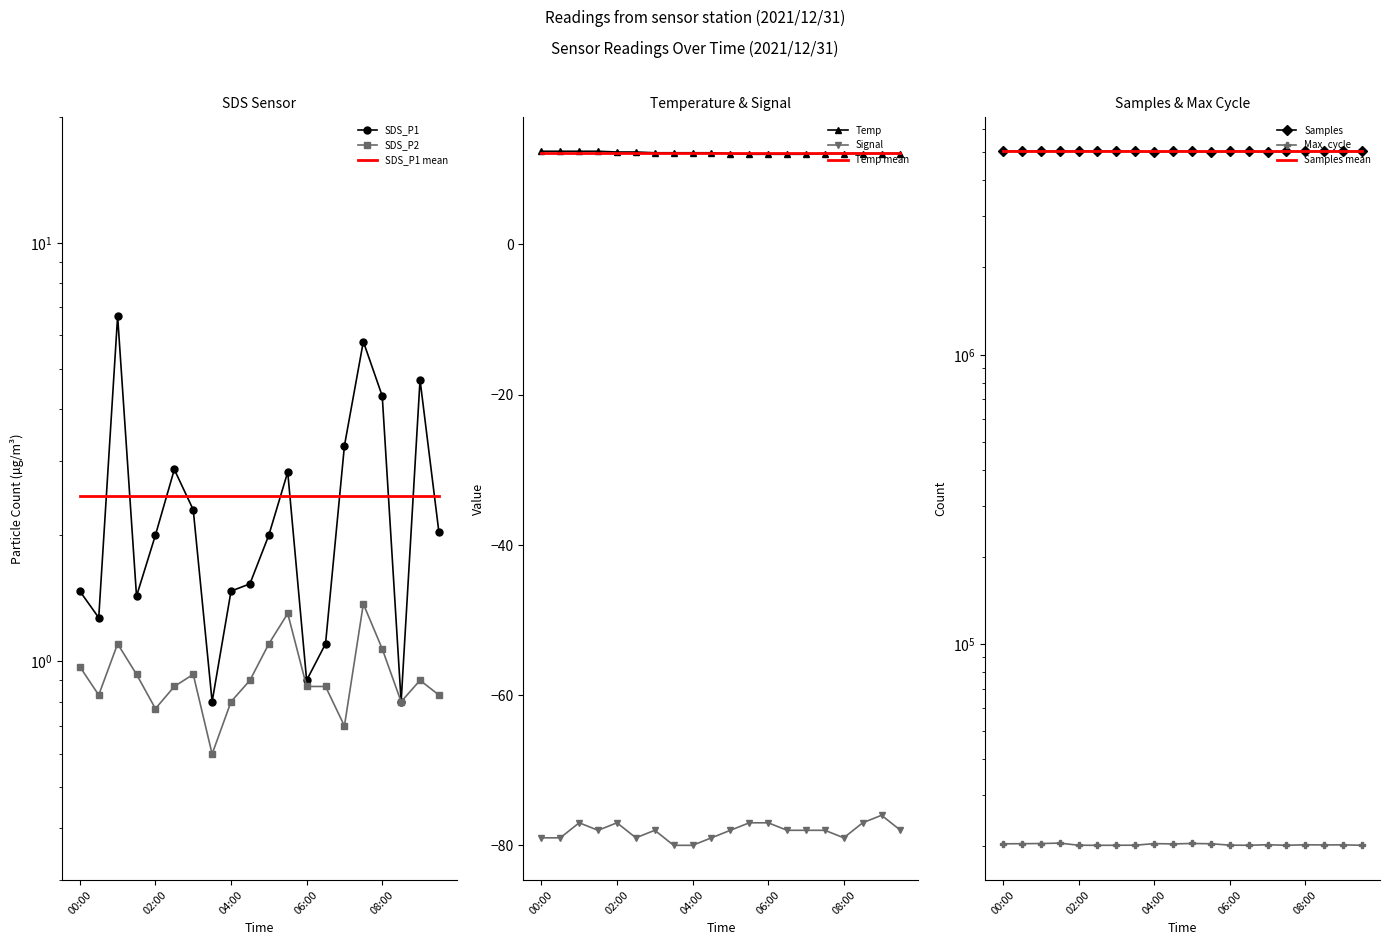

Which series has the largest total across all categories?

Samples